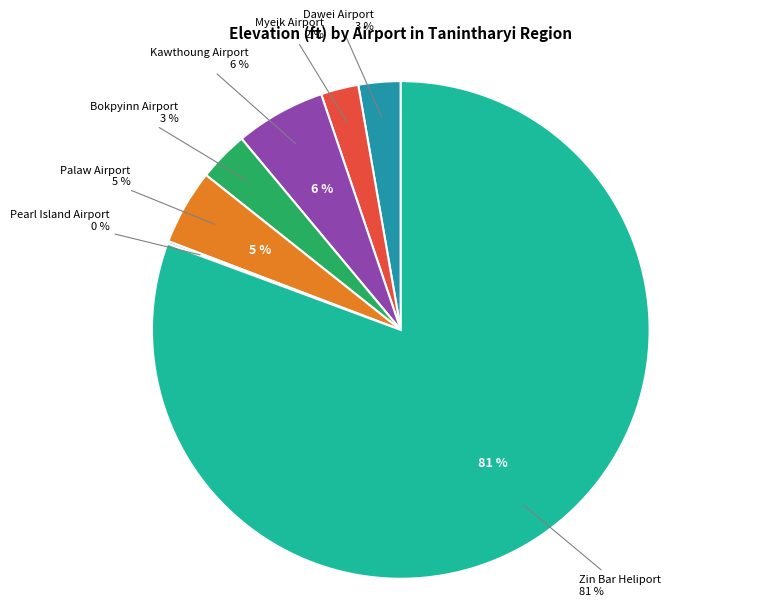

How many slices are in this pie chart?

7